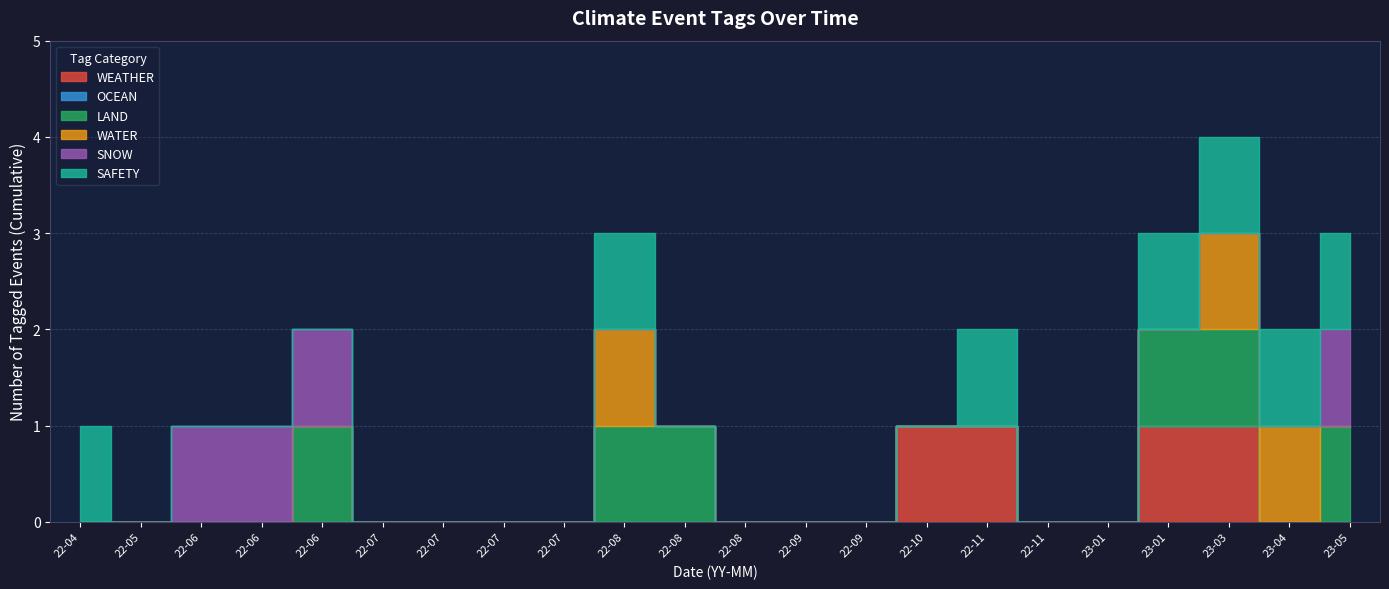

True or false: SAFETY and SNOW cross at least once.

False